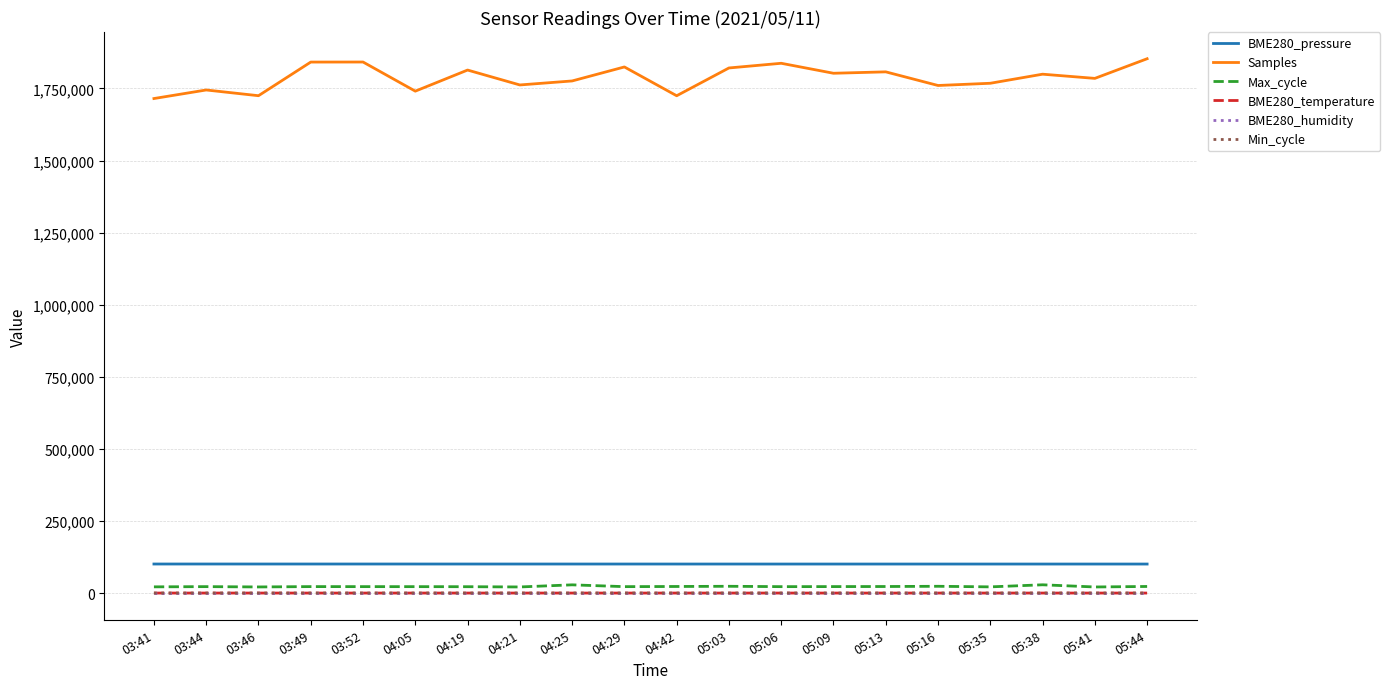

Does the chart display data point markers on the line(s)?

No